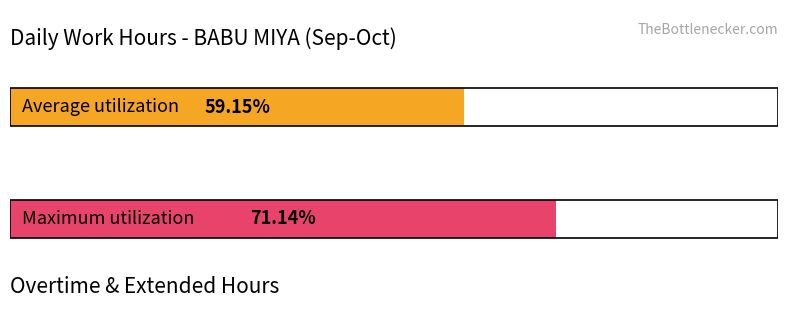

Does the chart contain stacked bars?

No